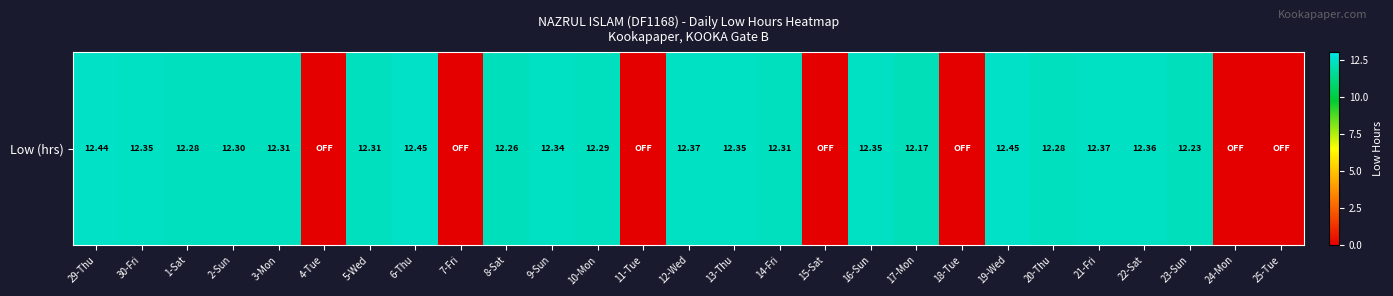

Reading left to right, extract all data points from this chart.

12.4	12.3	12.3	12.3	12.3	0.0	12.3	12.4	0.0	12.3	12.3	12.3	0.0	12.4	12.3	12.3	0.0	12.3	12.2	0.0	12.4	12.3	12.4	12.4	12.2	0.0	0.0